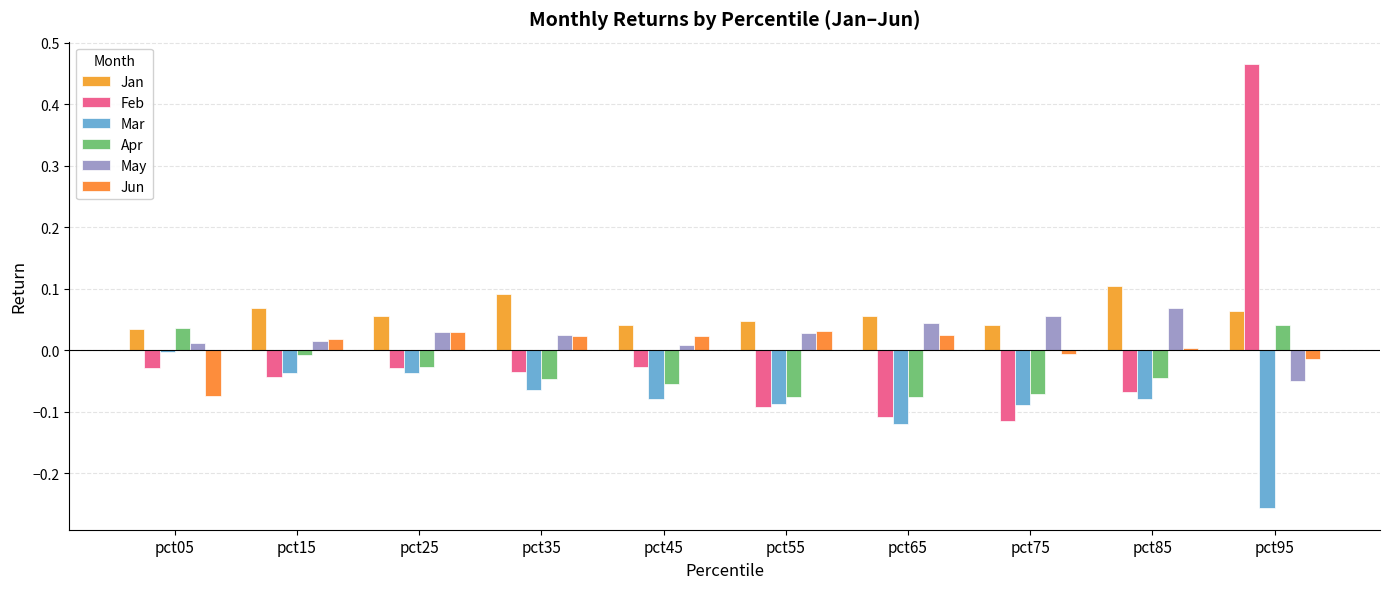

What is the spread (max minus min) of values at pct25?

0.1